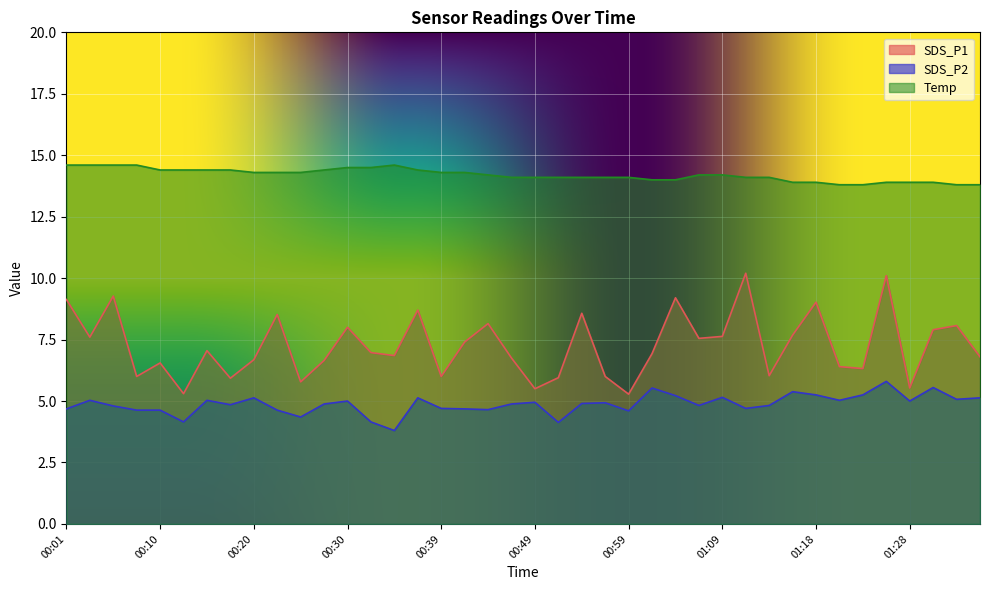

What is the highest value of the Temp series?

14.6